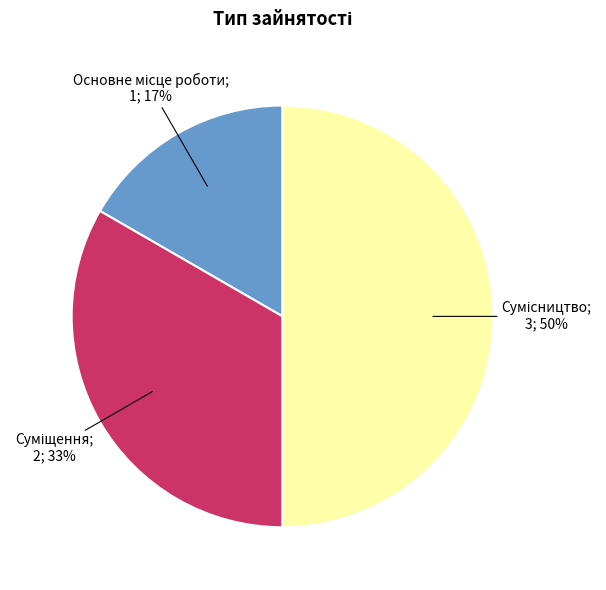

To the nearest percent, what is the difference between the largest and smallest slice percentages?

33%